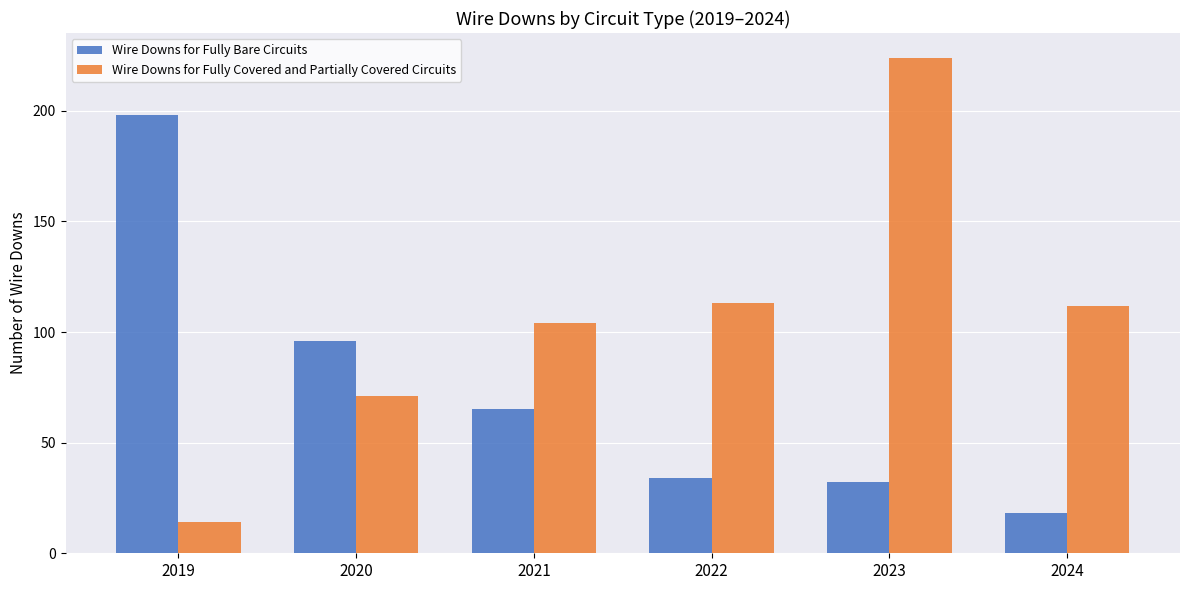

How many groups of bars are there?

6